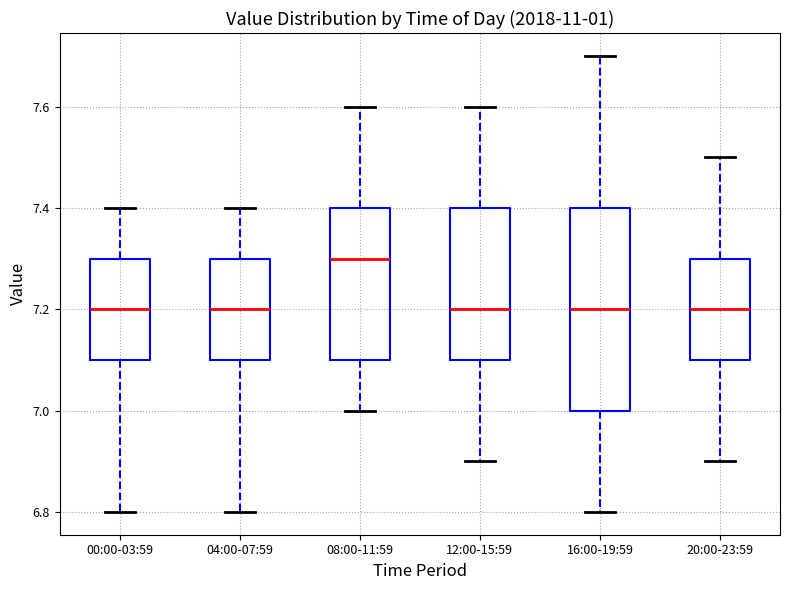

Where does the lower whisker of the box for 00:00-03:59 end on the y-axis? The values are not printed on the chart, so give them approximately, as read against the axis.

6.8